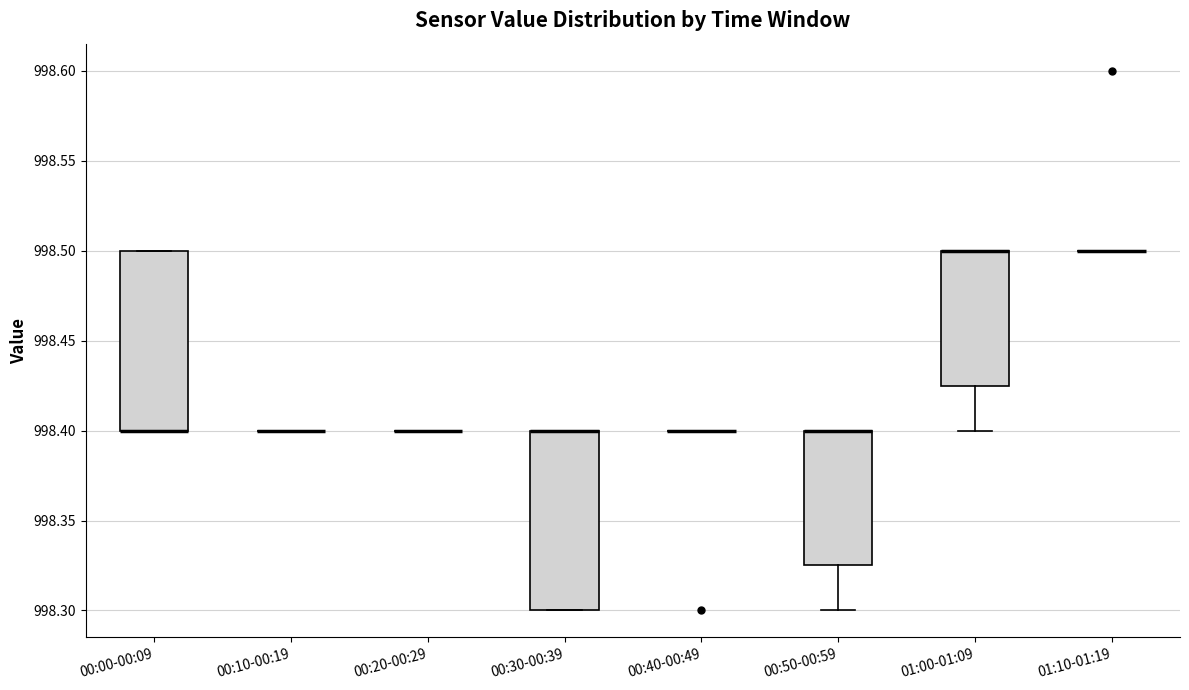

Where is the lower edge of the box for 00:00-00:09 on the y-axis? The values are not printed on the chart, so give them approximately, as read against the axis.

998.400